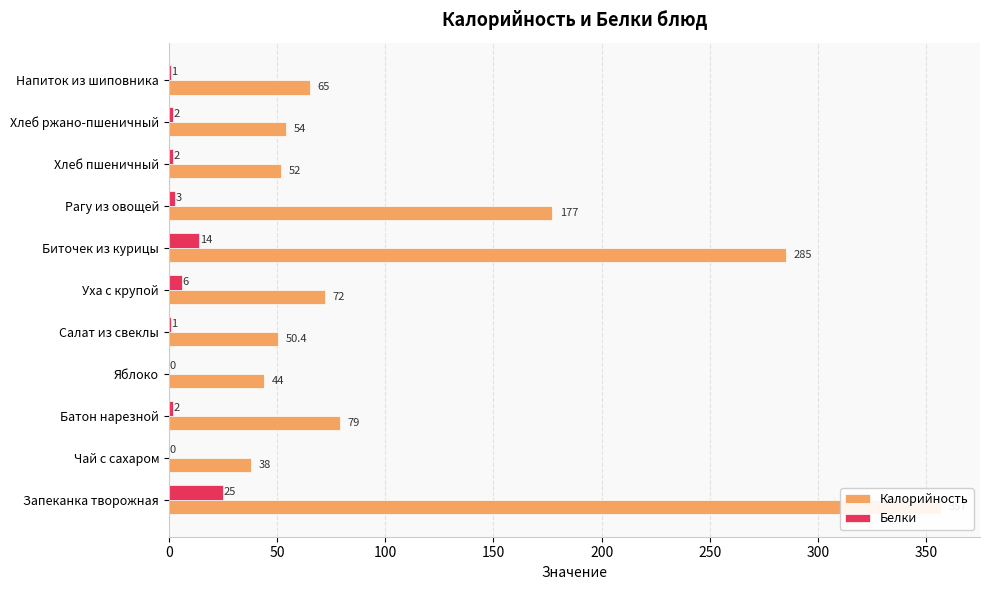

The Калорийность series shows 357.0 at Запеканка творожная. True or false?

True